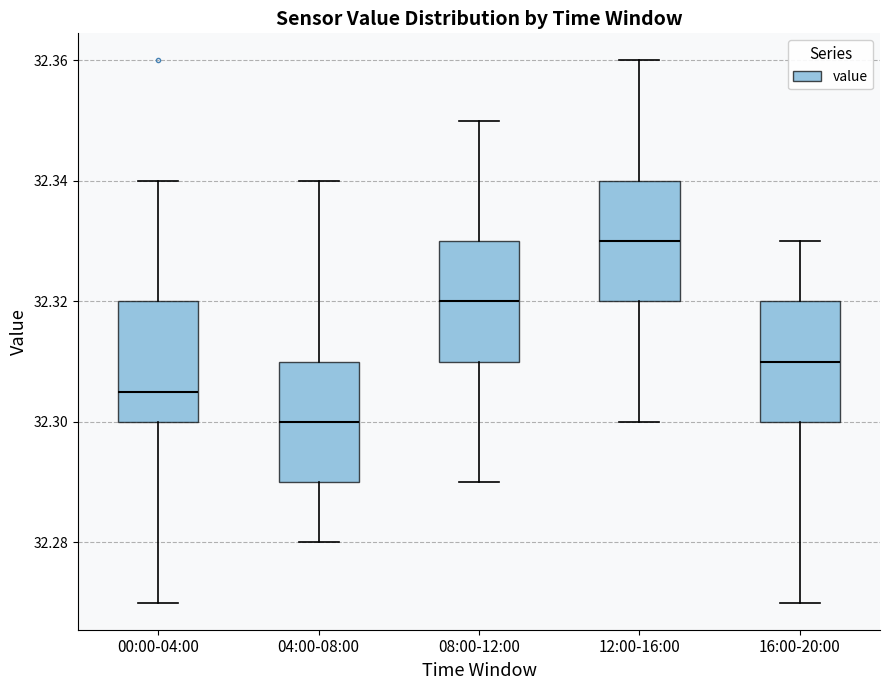

Which box has the highest median line?

12:00-16:00